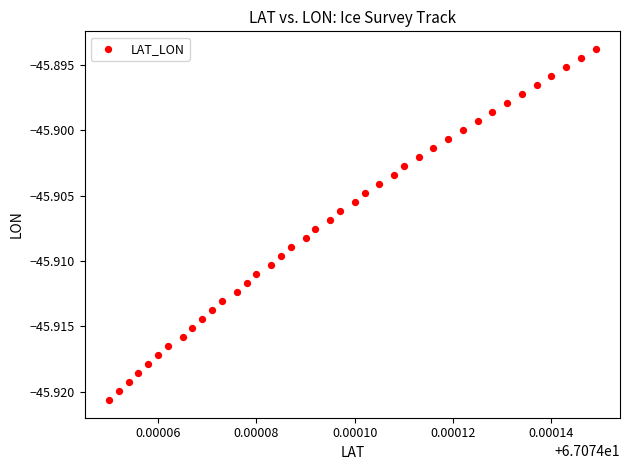

Count the number of points in this scatter plot.

40